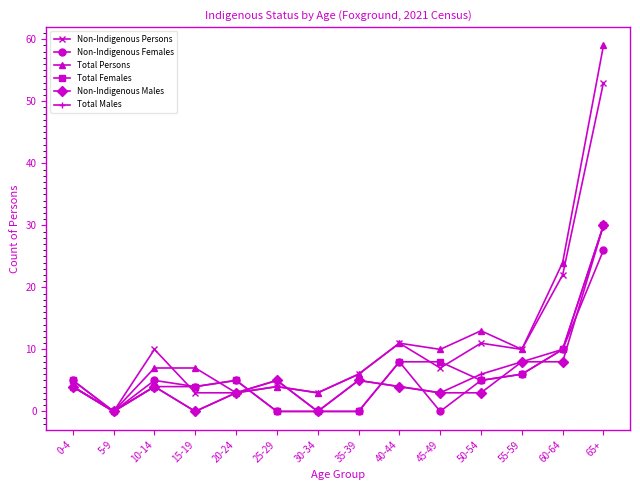

Read the Total Males value at 65+.

30